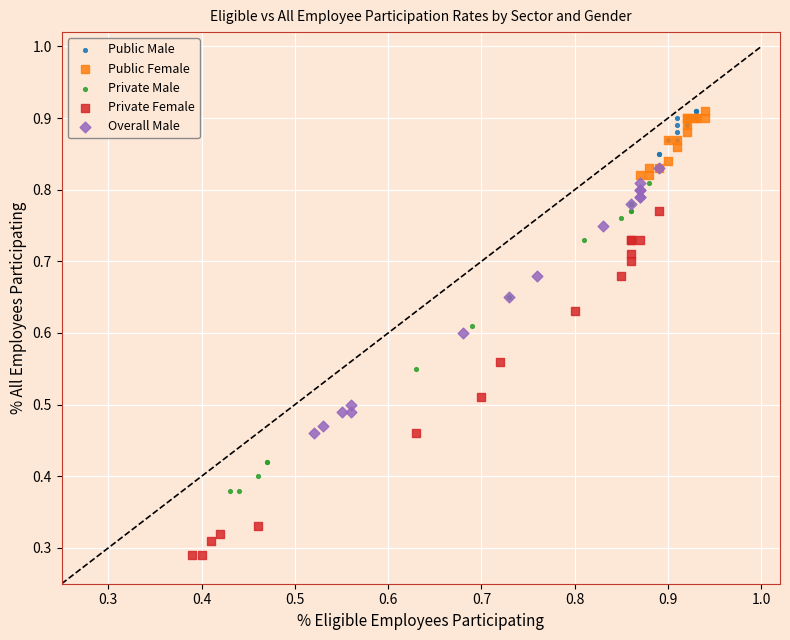

What are all the series names shown in the legend?

Public Male, Public Female, Private Male, Private Female, Overall Male